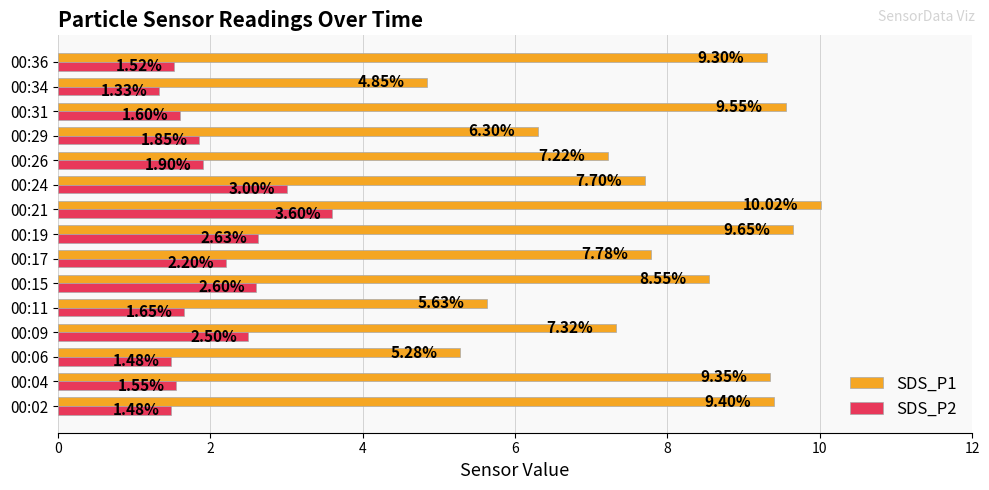

What is the spread (max minus min) of values at 00:06?

3.8